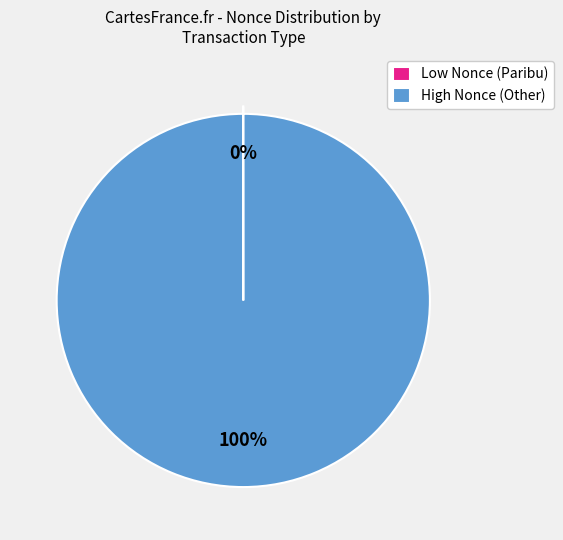

What is the largest slice in the pie chart?

High Nonce (Other)